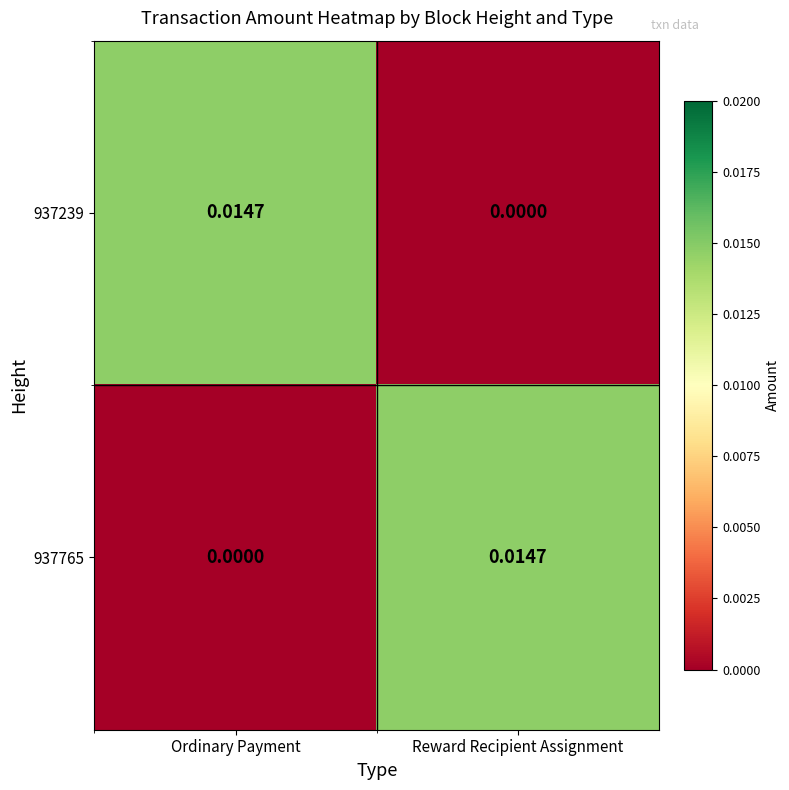

Is the value of 937239 at Ordinary Payment greater than the value of 937765 at Ordinary Payment?

Yes